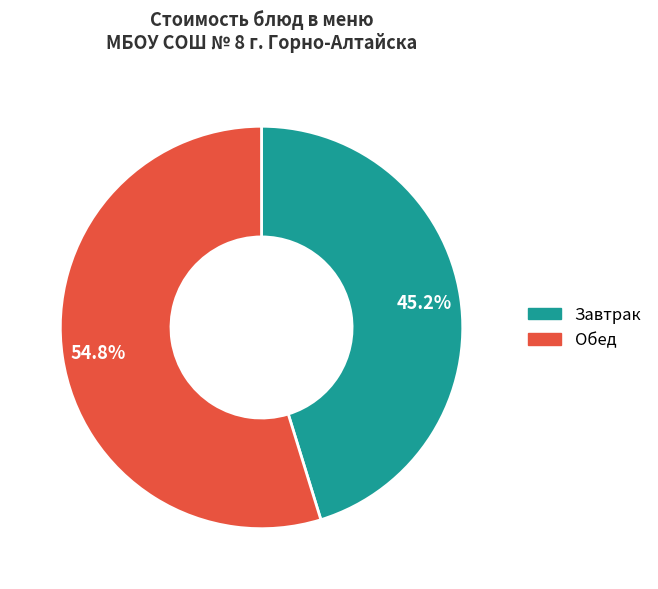

Does any single category account for the majority?

Yes